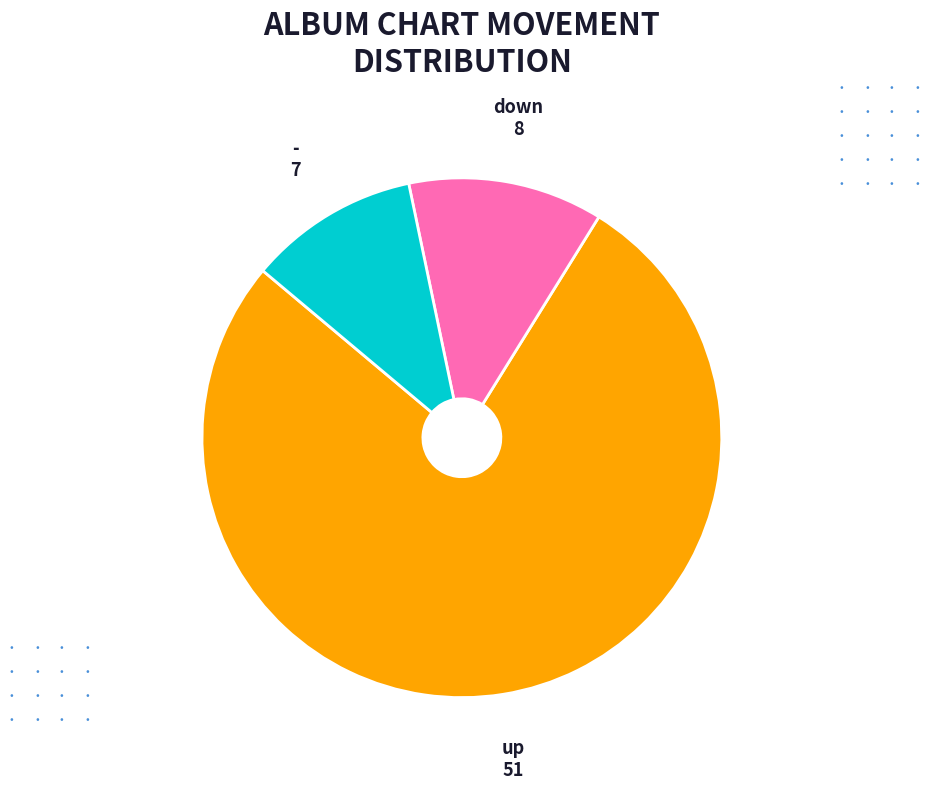

Count the number of slices in the pie.

3